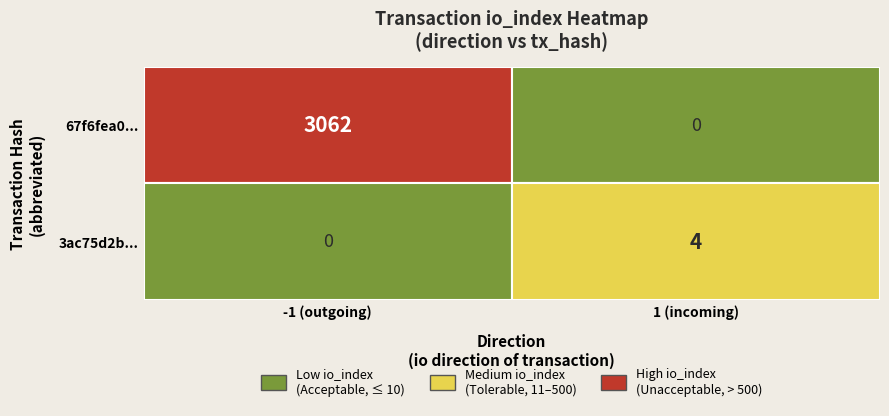

Between io_index and direction, which is larger?

io_index